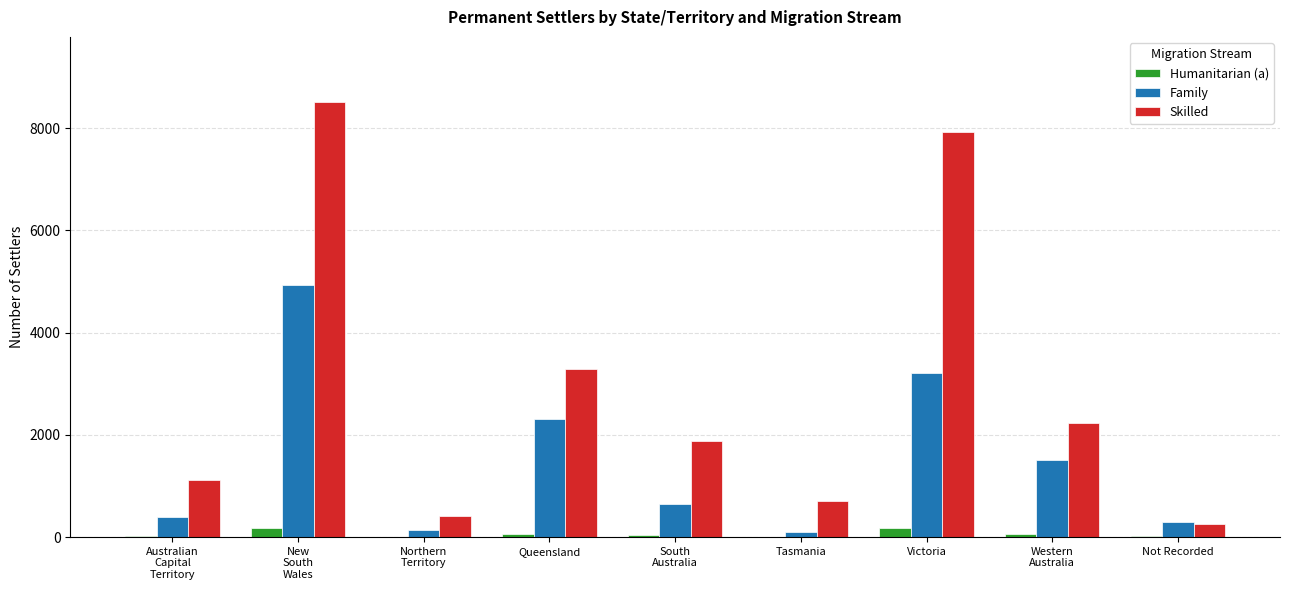

Between Victoria and Not Recorded, which series saw the biggest shift?

Skilled